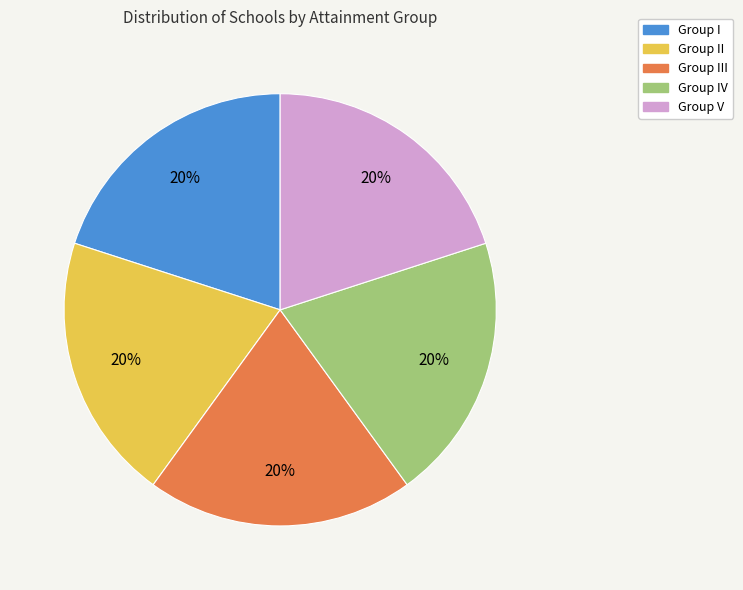

Does Group II account for over 50% of the chart?

No